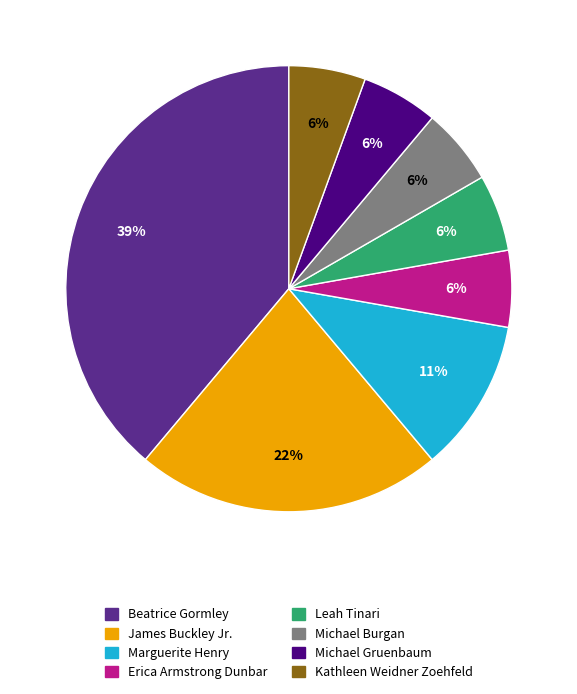

Is the sum of Michael Burgan and Michael Gruenbaum greater than half?

No